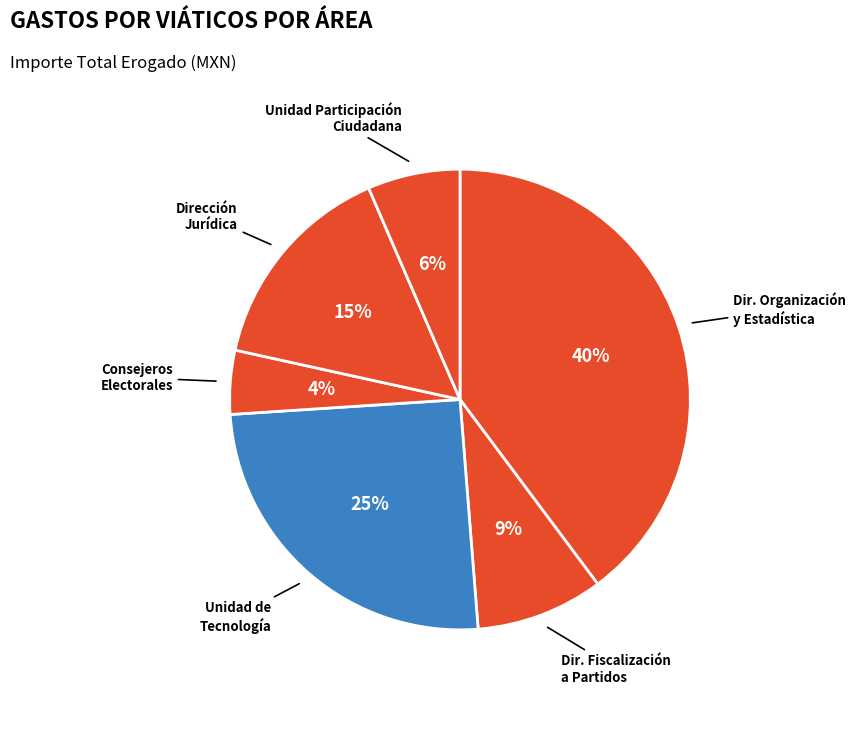

What is the largest slice in the pie chart?

DIRECCION DE ORGANIZACION Y ESTADISTICA